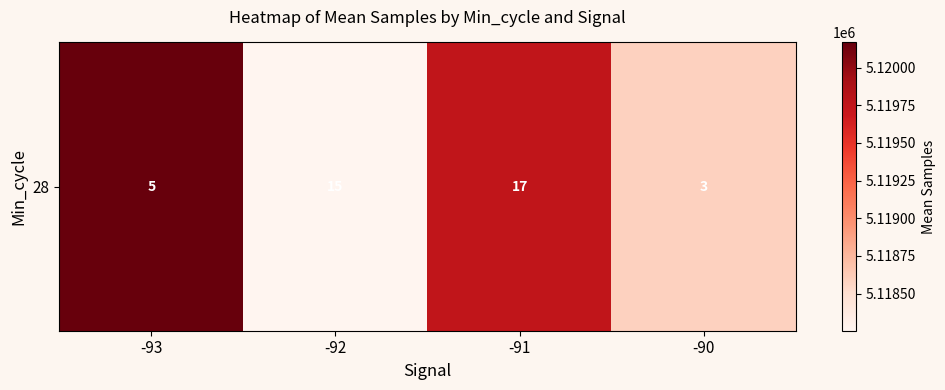

At which category does the chart reach its minimum across all series?

-92